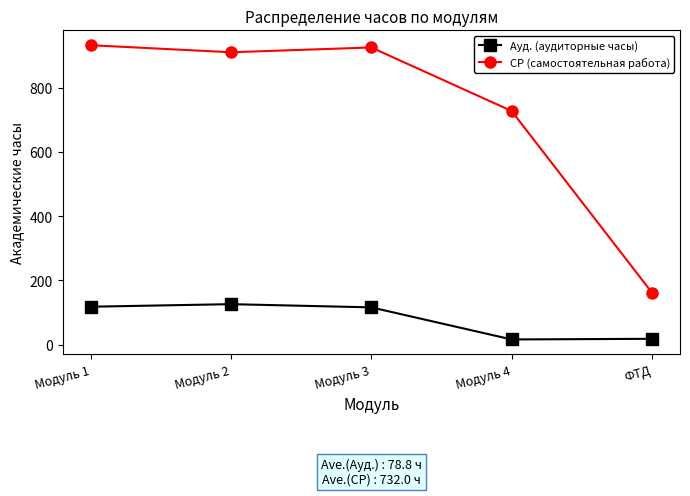

List the series in order of their overall mean, lowest first.

Ауд. (аудиторные часы), СР (самостоятельная работа)